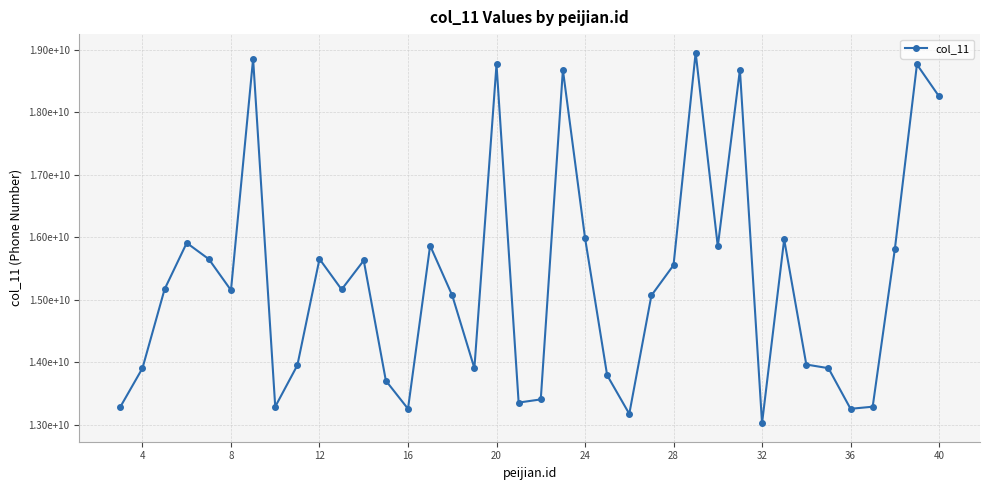

Does the chart have visible grid lines?

Yes